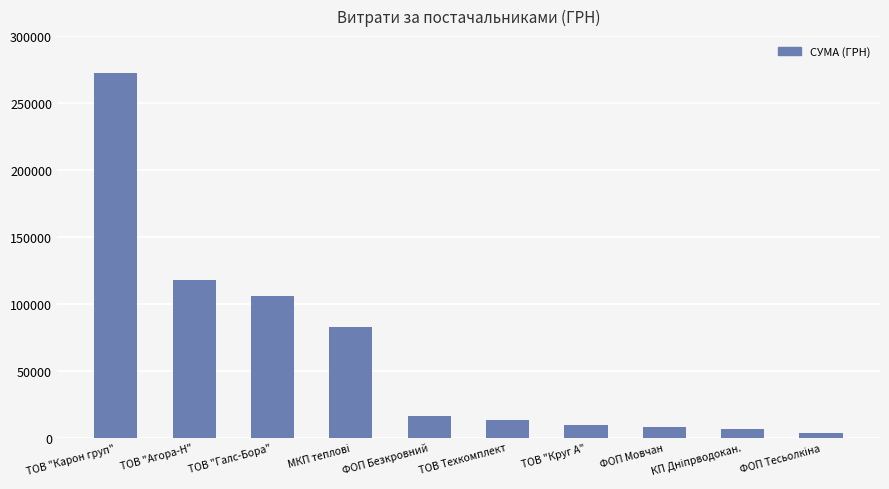

What is the greatest value displayed?

272422.2